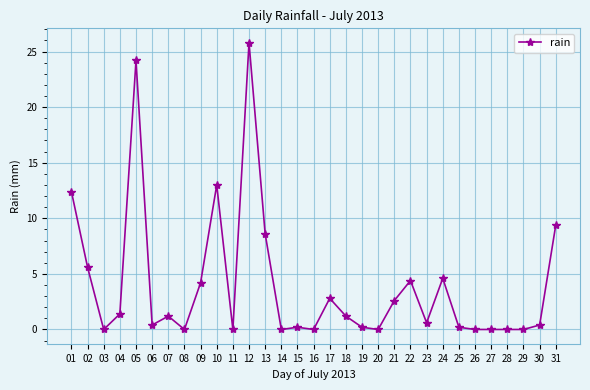

How many distinct data groups are displayed?

1